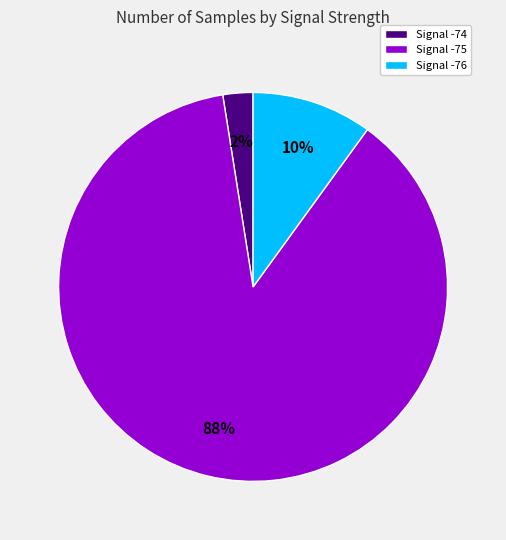

Is there any slice that represents more than half of the pie?

Yes